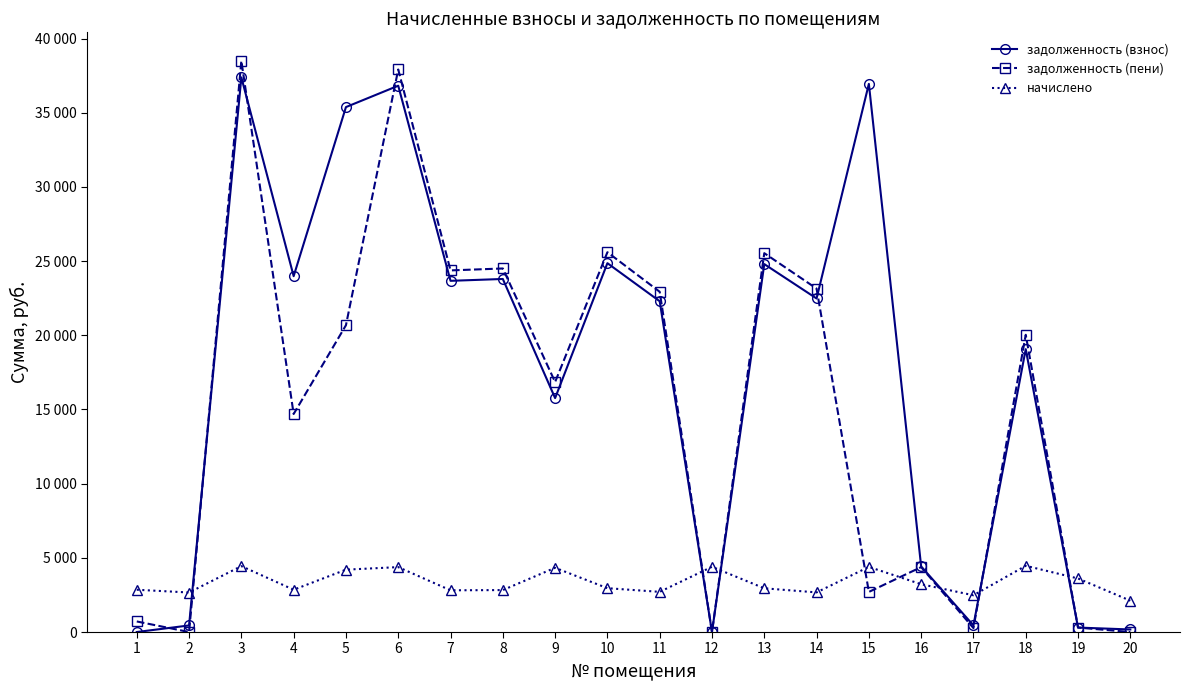

What are all the series names shown in the legend?

задолженность (взнос), задолженность (пени), начислено